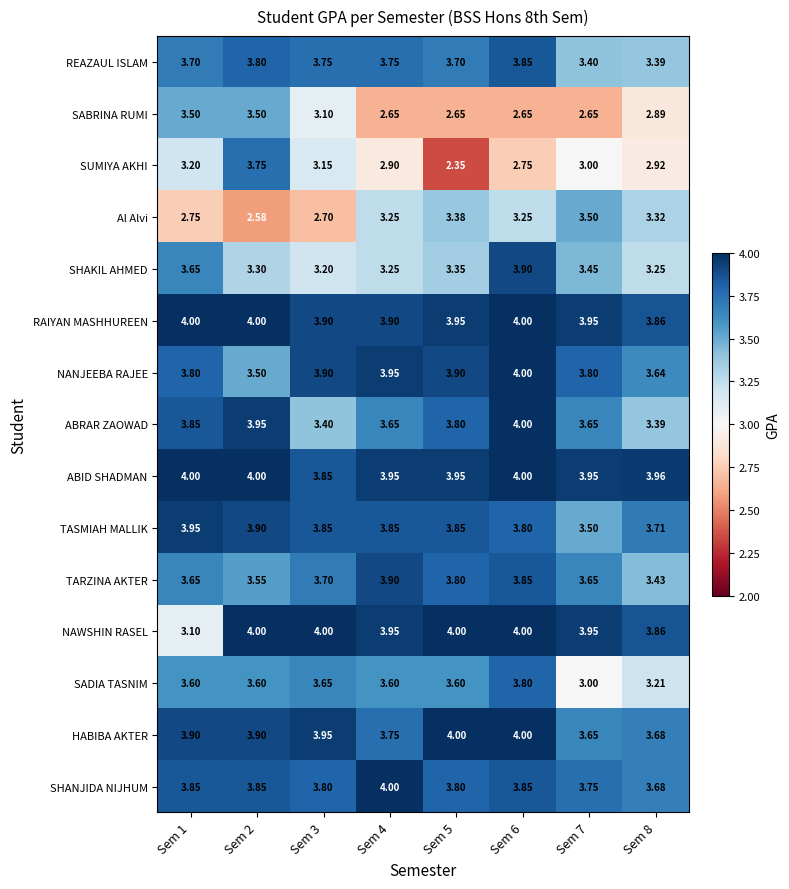

How many distinct data groups are displayed?

15